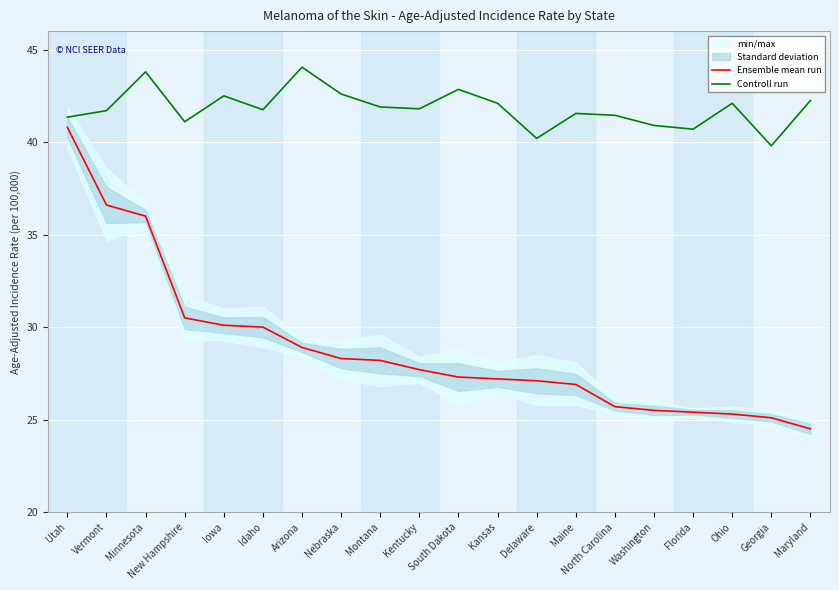

Is the value of Ensemble mean run at Arizona greater than the value of Controll run at Florida?

No